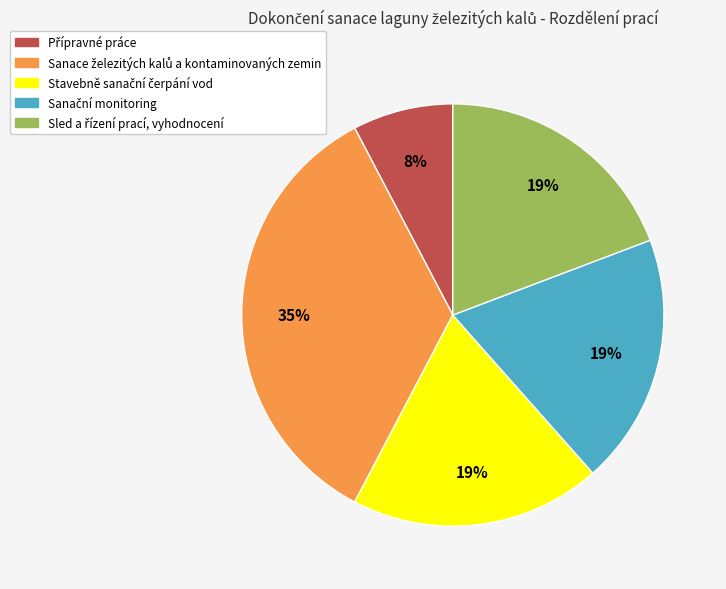

Does any single category account for the majority?

No